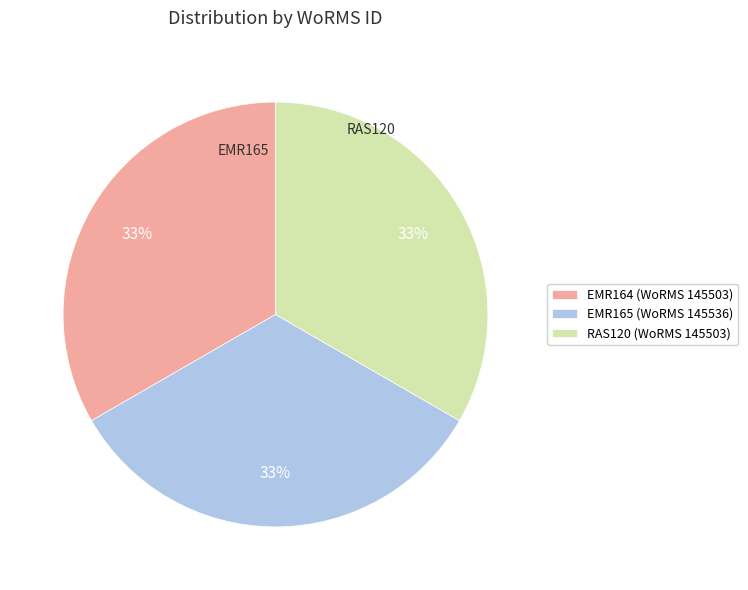

Is there a majority slice in this chart?

No